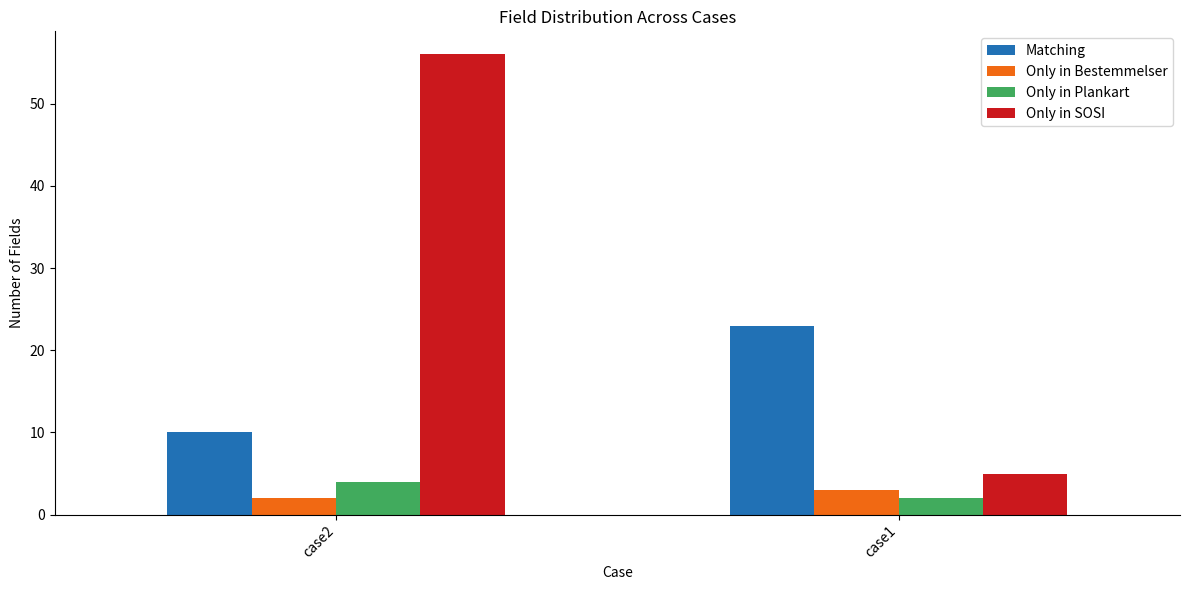

What is the greatest value displayed?

56